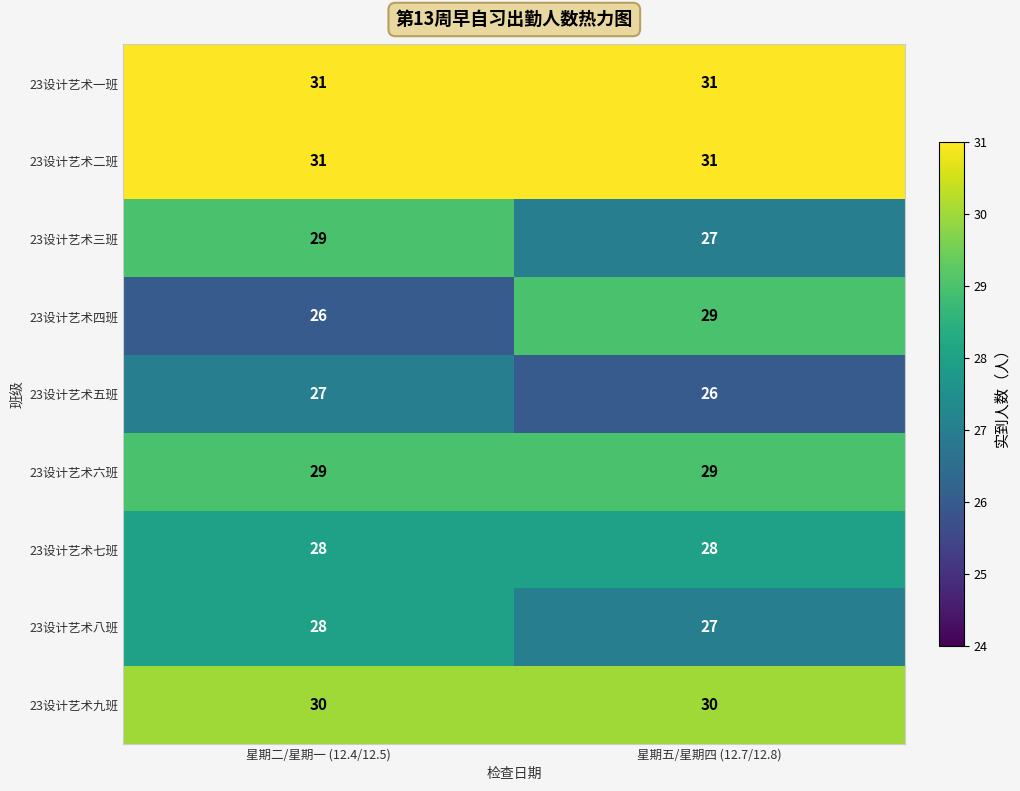

Reading left to right, extract all data points from this chart.

23设计艺术一班: 31	31
23设计艺术二班: 31	31
23设计艺术三班: 29	27
23设计艺术四班: 26	29
23设计艺术五班: 27	26
23设计艺术六班: 29	29
23设计艺术七班: 28	28
23设计艺术八班: 28	27
23设计艺术九班: 30	30